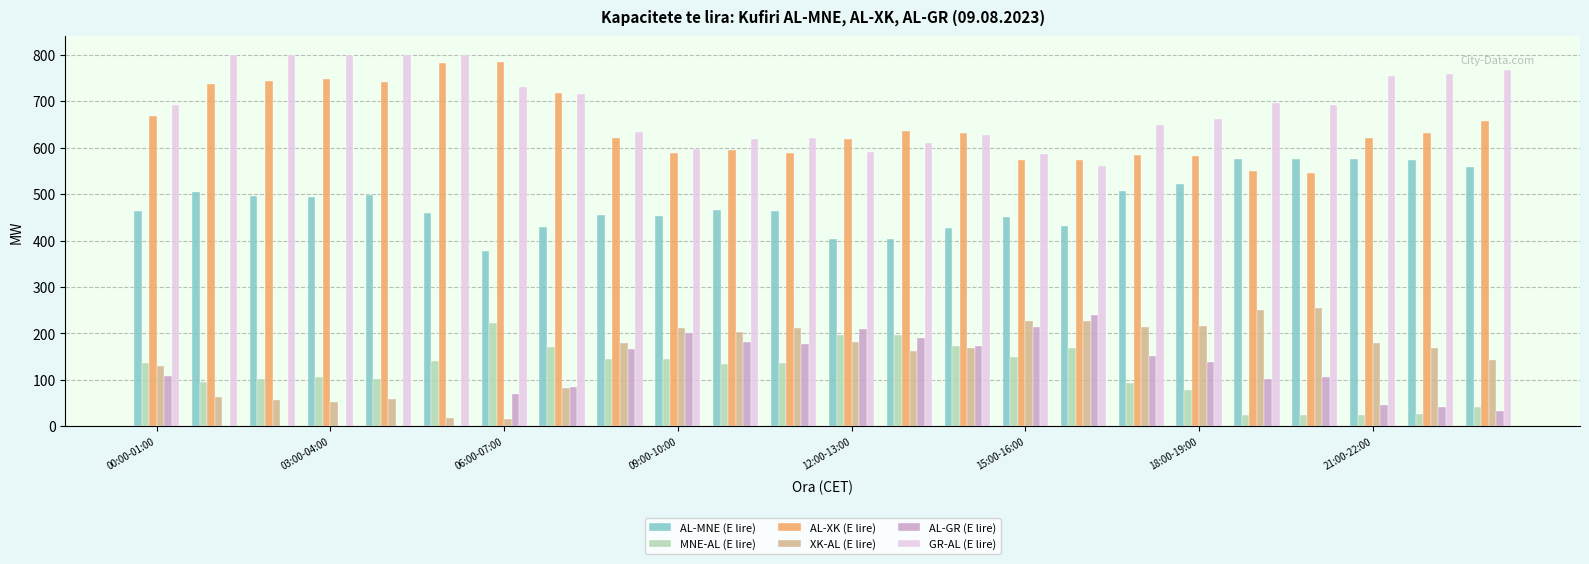

What is the maximum value for GR-AL (E lire)?

800